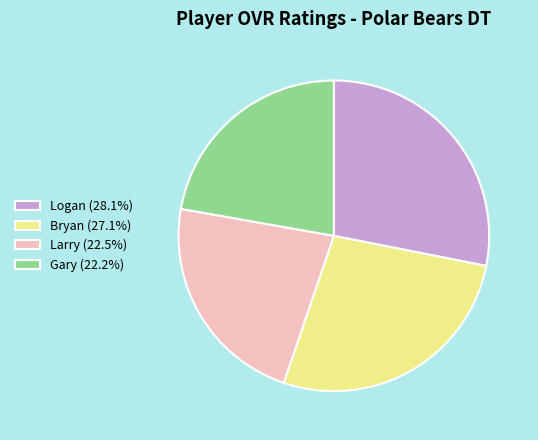

Which slice is the largest?

Logan